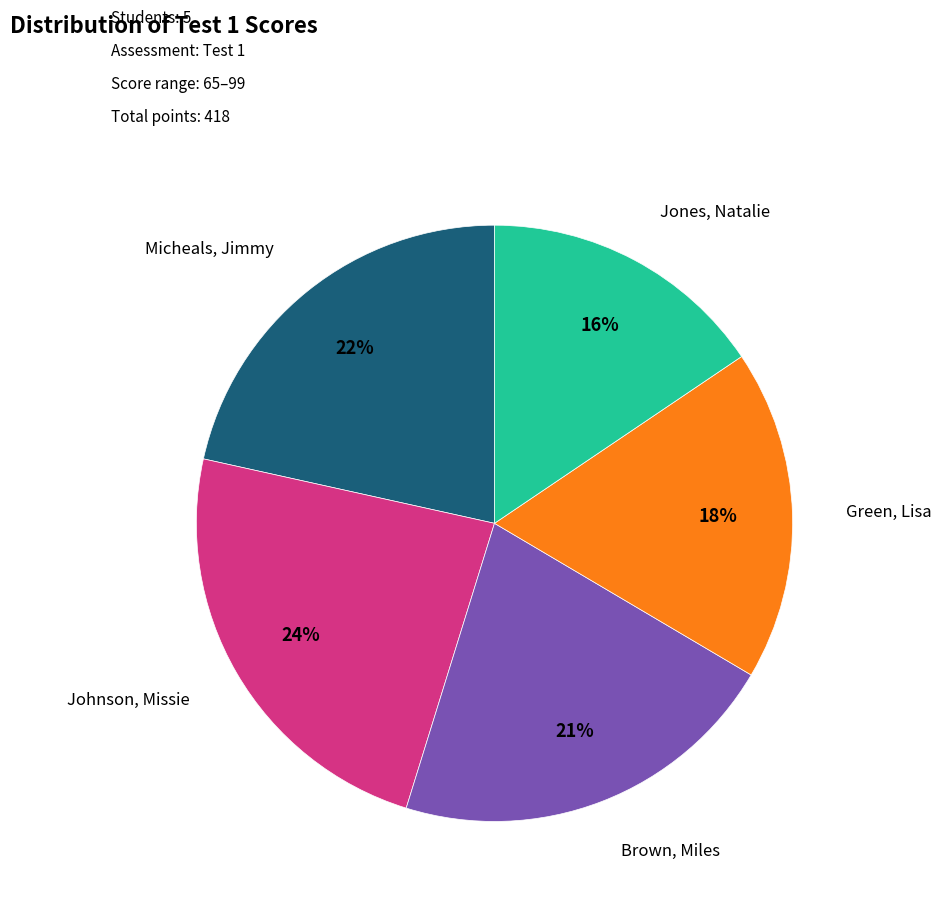

Is there any slice that represents more than half of the pie?

No